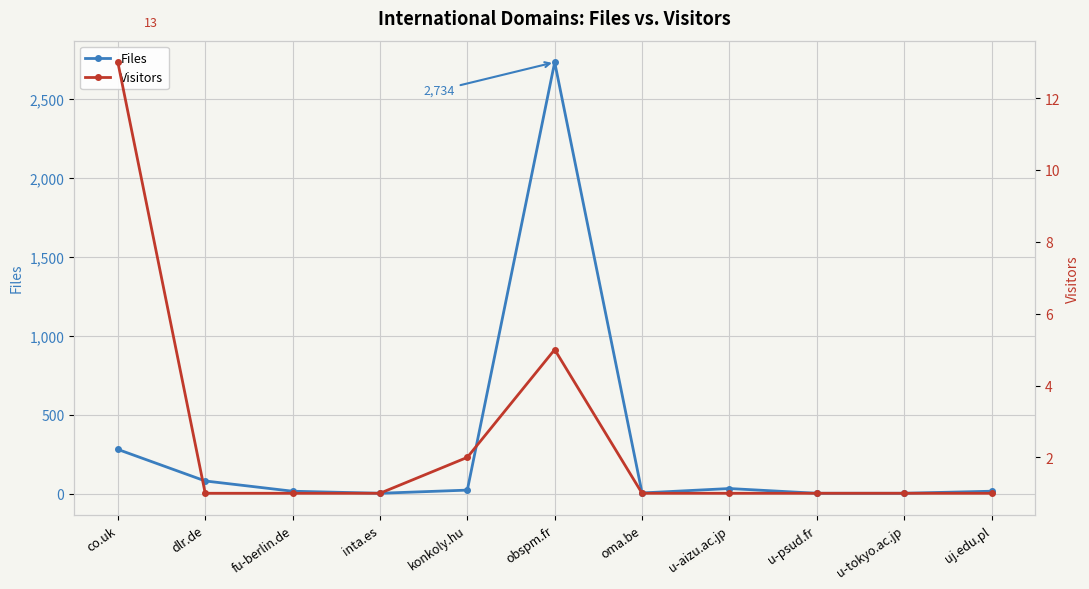

What is the difference between the maximum and minimum values in the Visitors series?

12